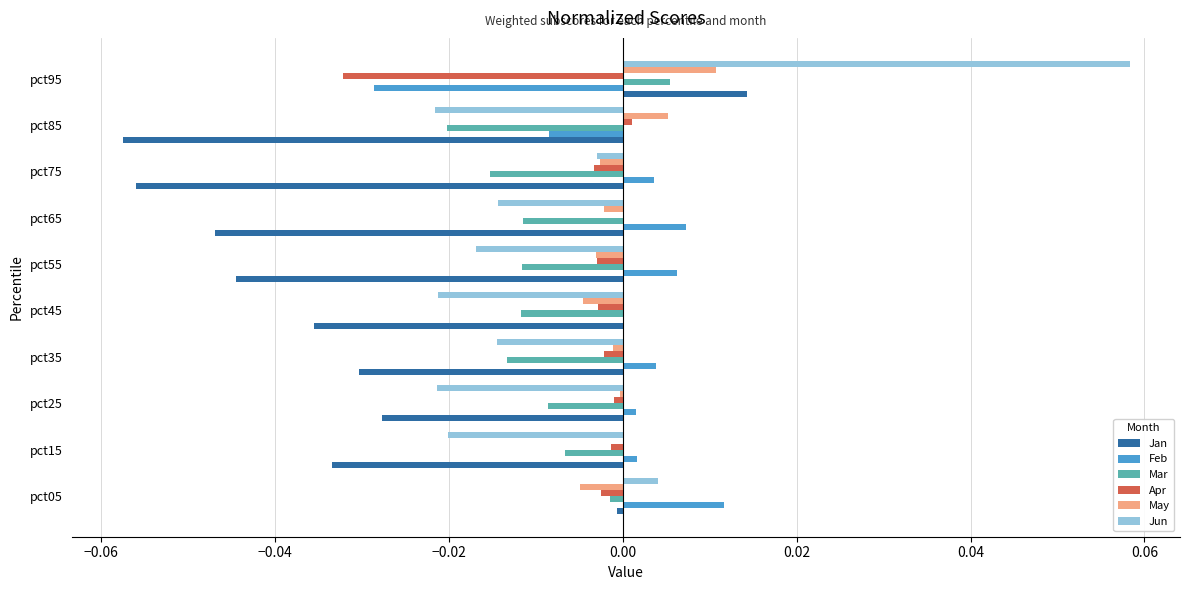

Is it true that Jan equals -0.0 at pct15?

True